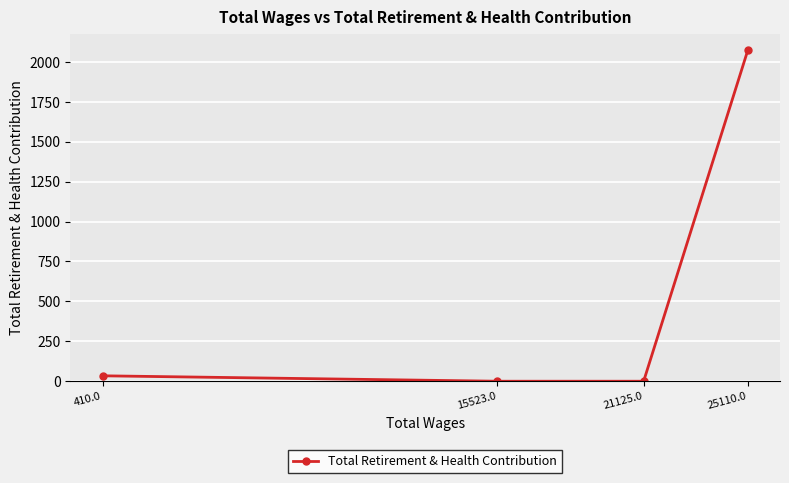

What is the label of the 1st point from the left?

410.0